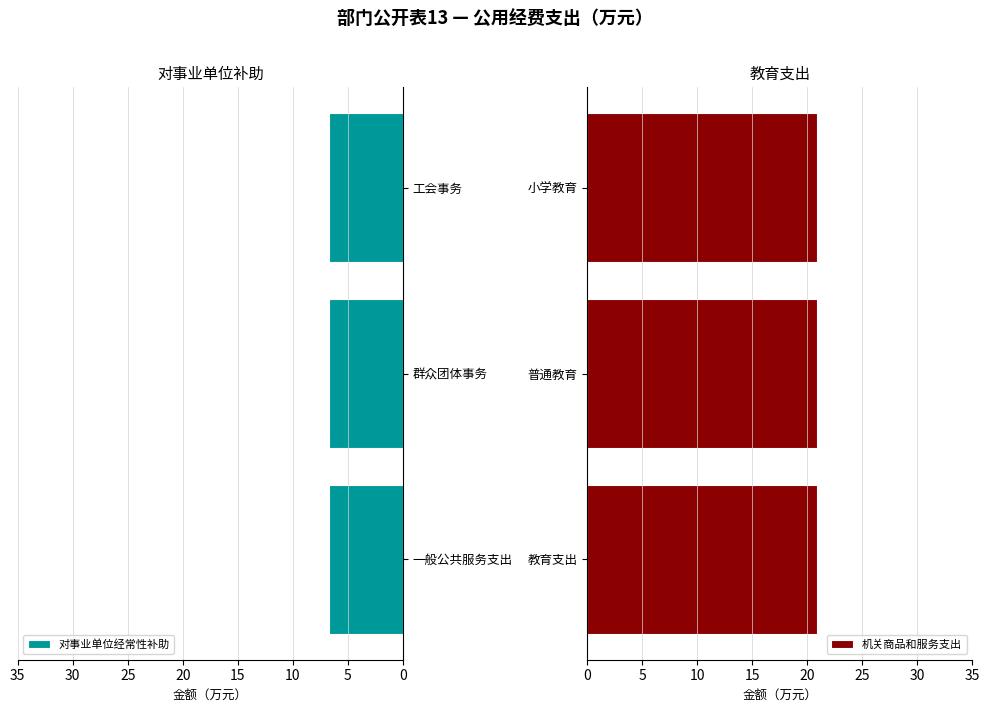

What is the label of the 6th bar from the left?

小学教育